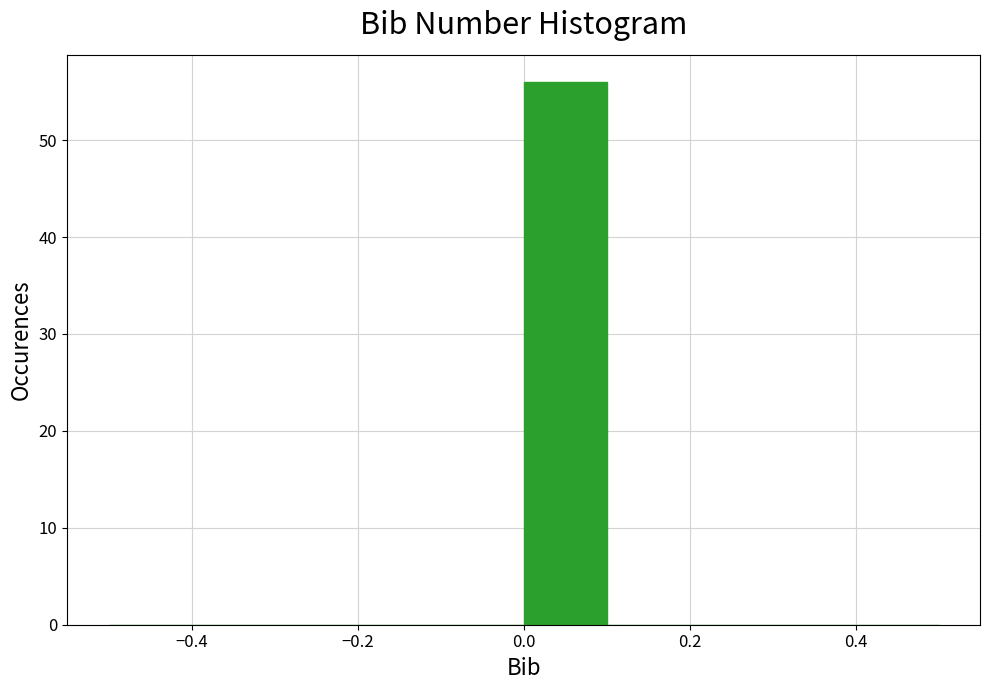

How tall is the bar that spans 0.0 to 0.1 on the x-axis? The values are not printed on the chart, so give them approximately, as read against the axis.

56